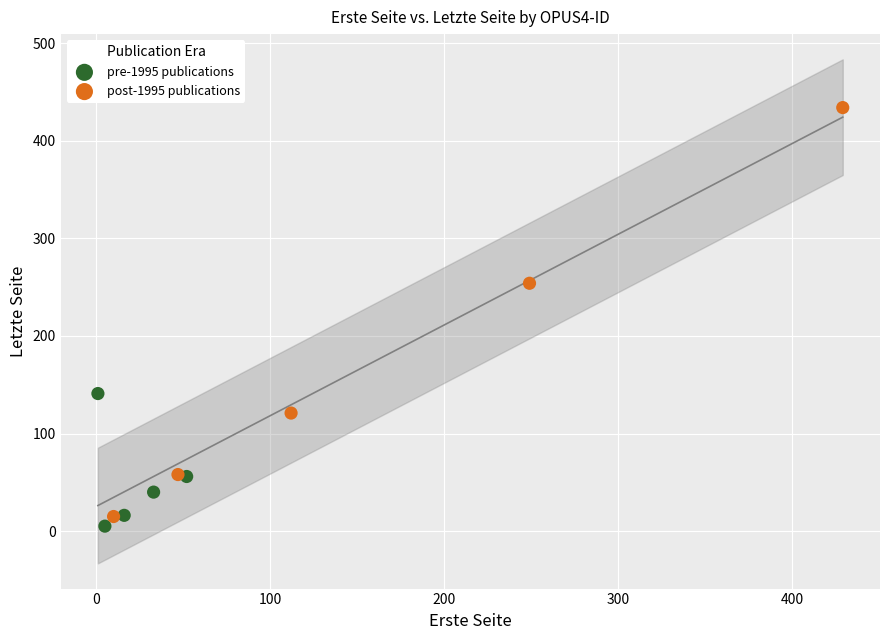

Which series has the widest spread of Y values?

post-1995 publications